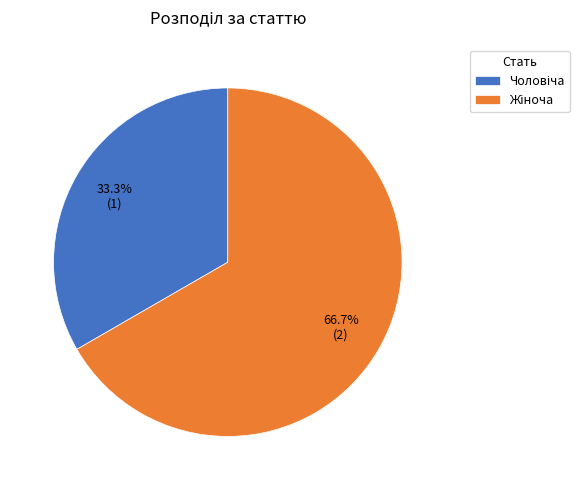

Is there any slice that represents more than half of the pie?

Yes